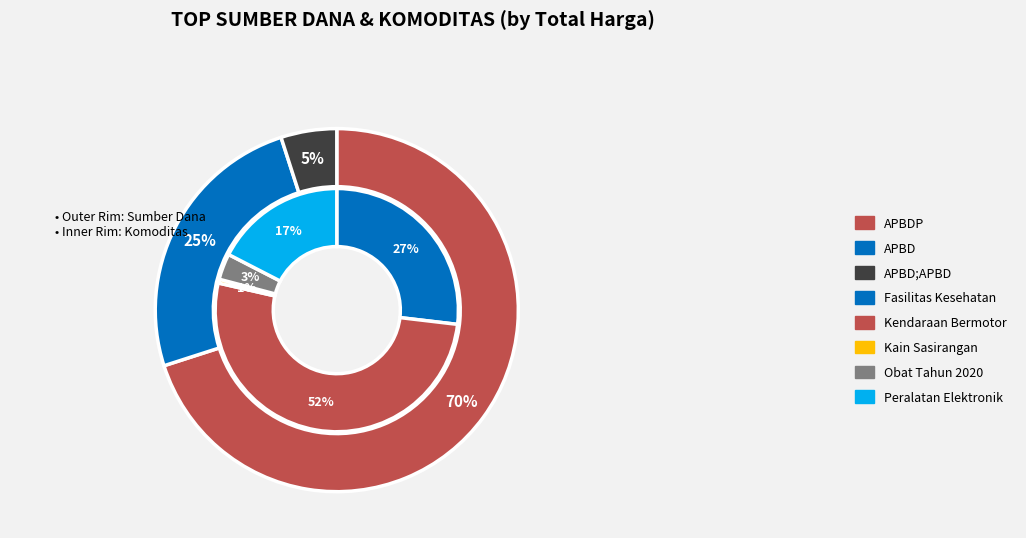

Is 21 the majority of the pie?

No